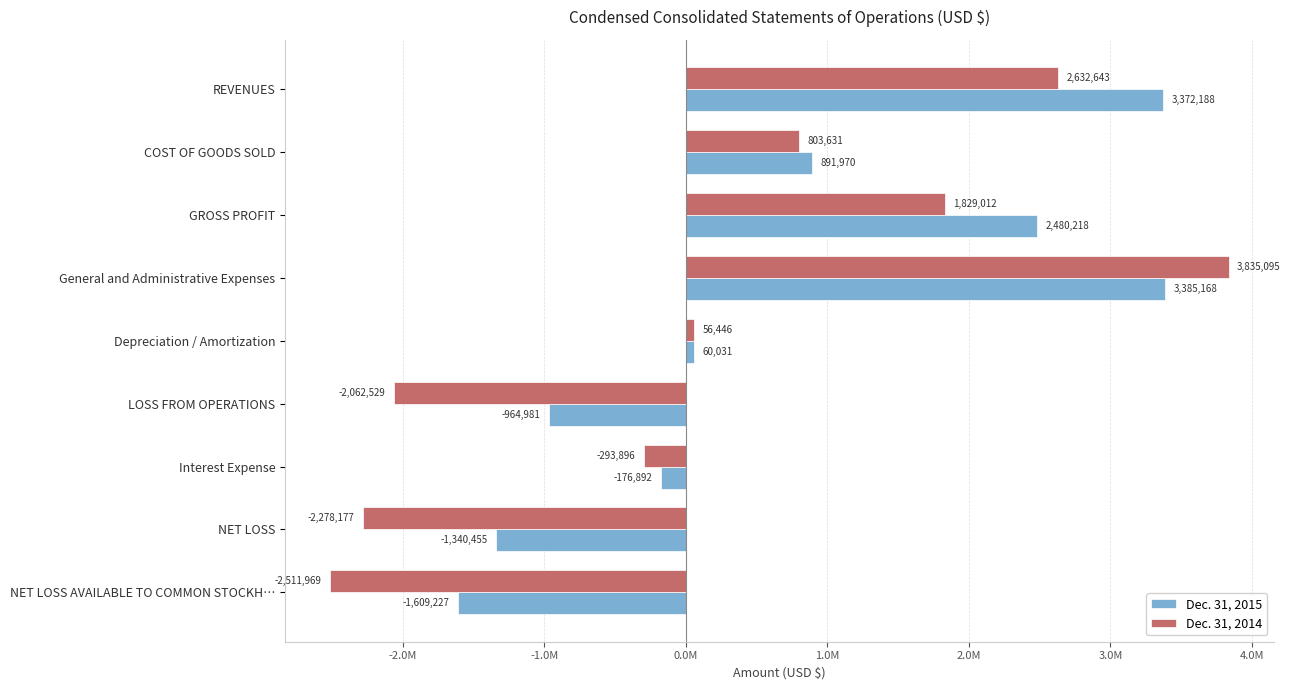

At which label does Dec. 31, 2014 reach its minimum?

NET LOSS AVAILABLE TO COMMON STOCKH…